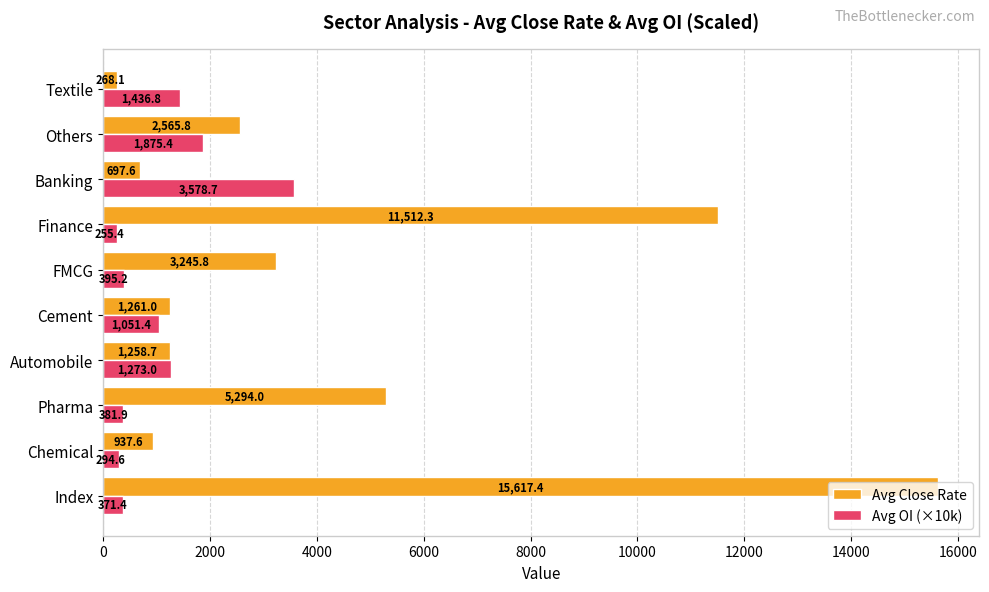

What is the spread (max minus min) of values at Automobile?

14.3